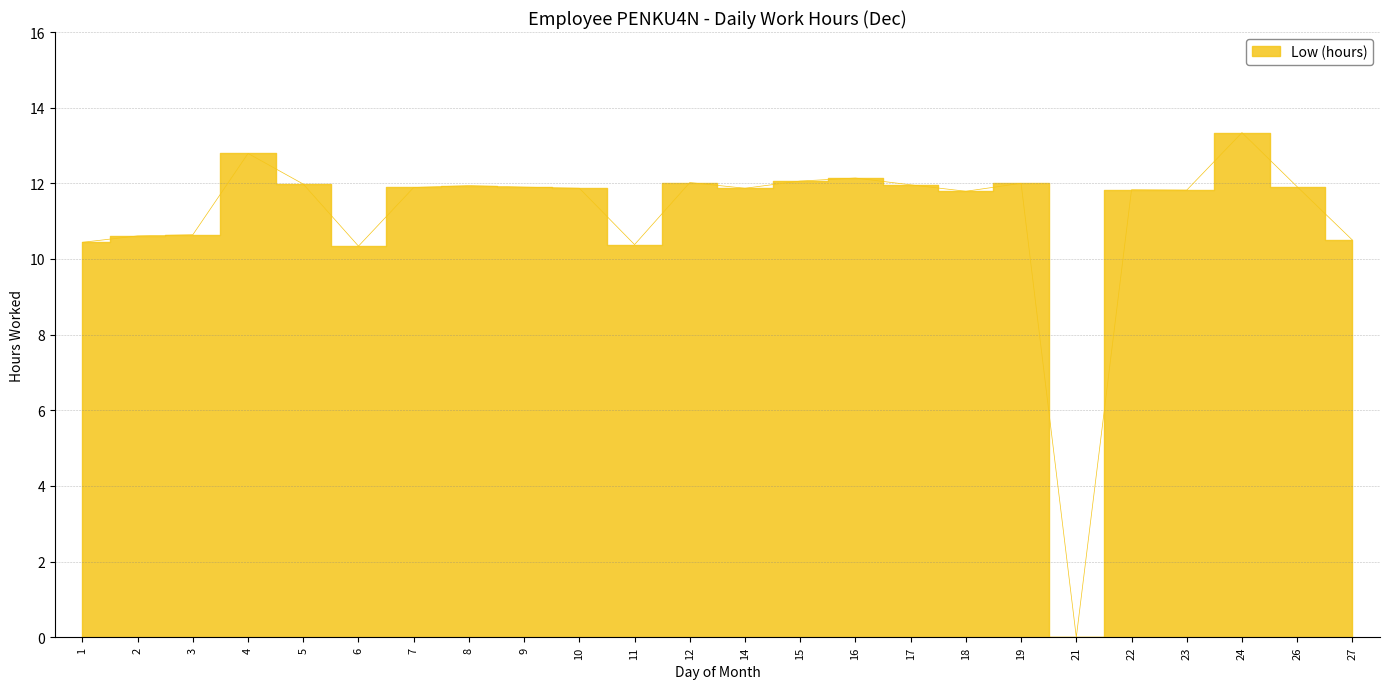

What is the value of the 2nd point from the left?

10.6